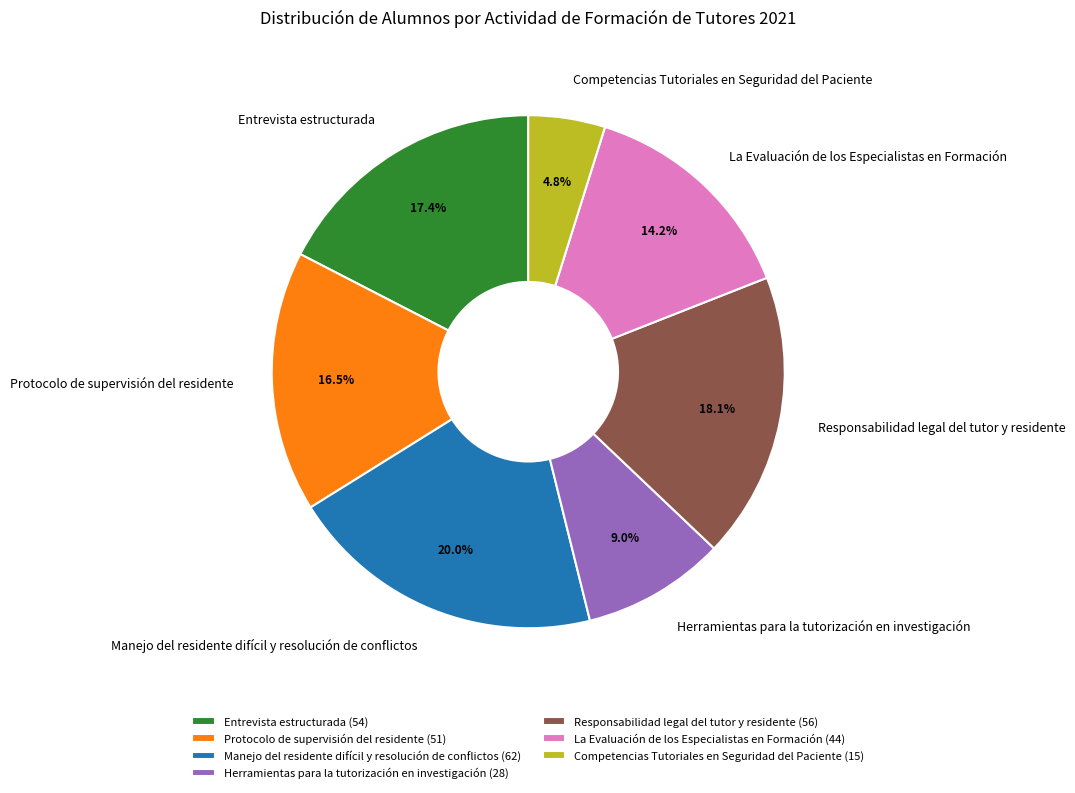

Rank the categories by value from lowest to highest.

Competencias Tutoriales en Seguridad del Paciente, Herramientas para la tutorización en investigación, La Evaluación de los Especialistas en Formación, Protocolo de supervisión del residente, Entrevista estructurada, Responsabilidad legal del tutor y residente, Manejo del residente difícil y resolución de conflictos